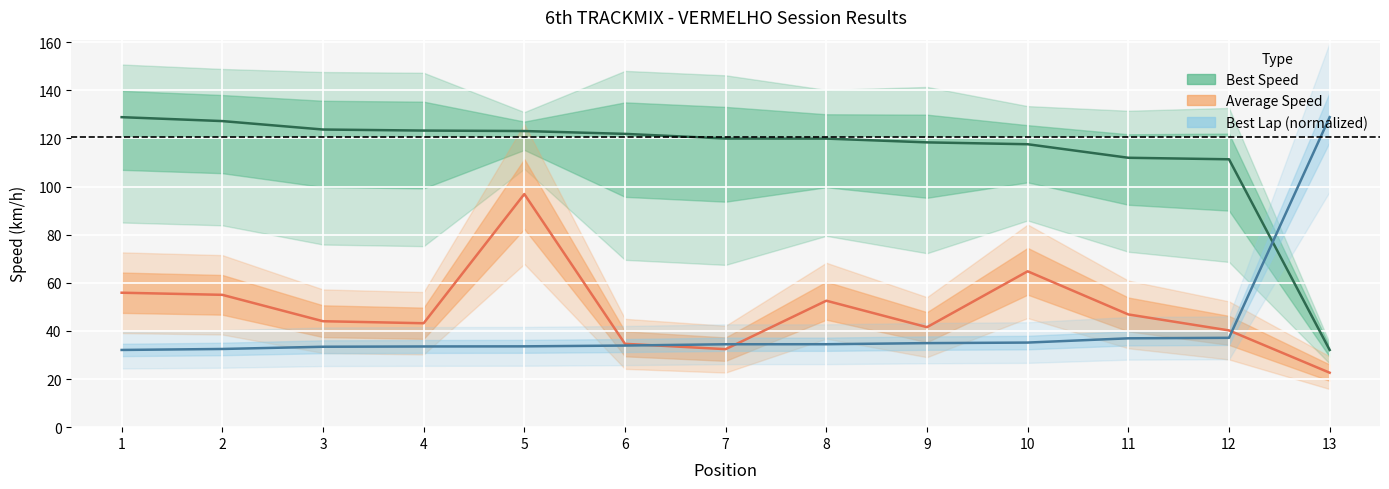

Reading left to right, transcribe all the data shown in this chart.

Best Lap time: 32.1	32.5	33.4	33.5	33.6	33.9	34.5	34.5	34.9	35.2	36.9	37.1	128.8
Best Speed: 128.8	127.2	123.7	123.3	123.1	121.9	120.0	119.9	118.4	117.6	112.0	111.3	32.1
Average Speed: 55.9	55.0	44.0	43.2	96.9	34.6	32.4	52.6	41.6	64.8	46.9	40.2	22.6